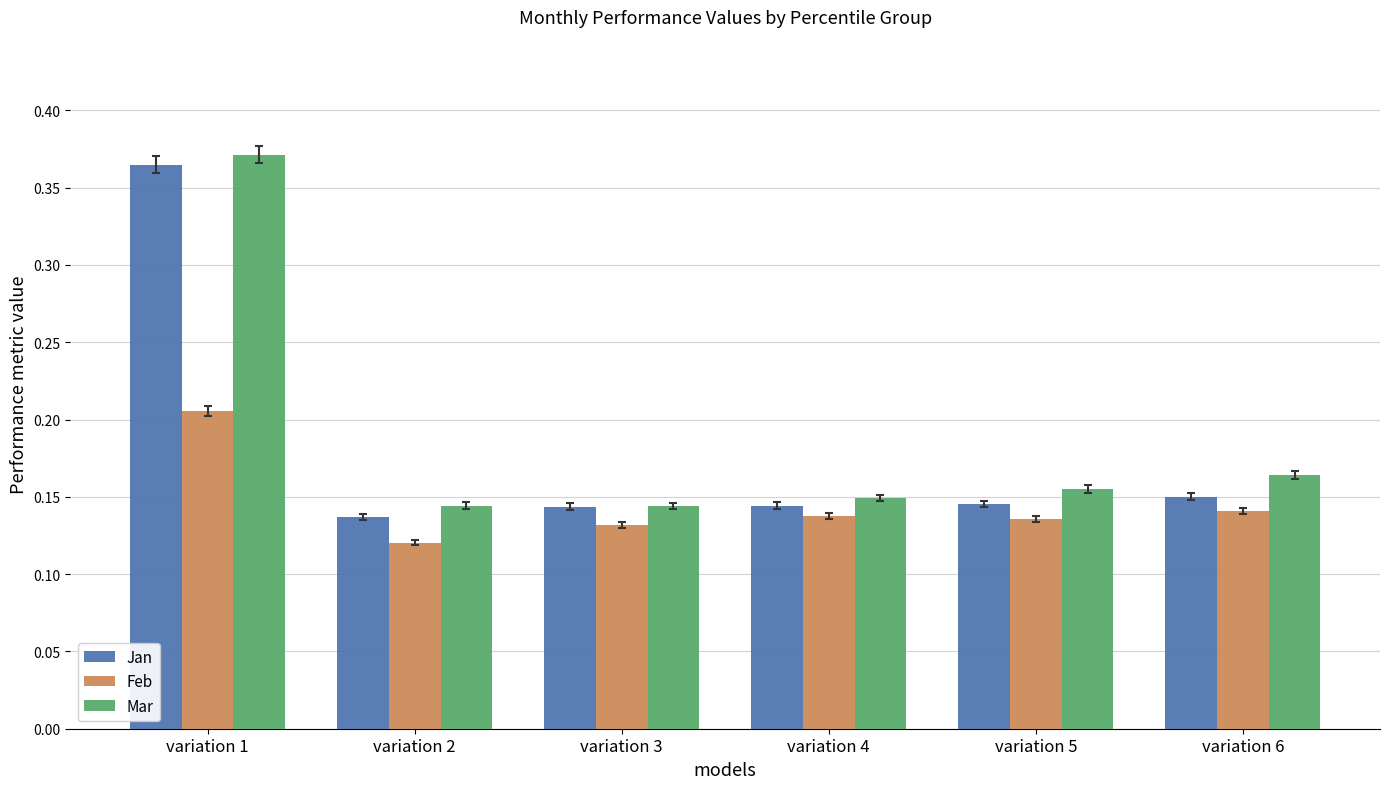

How many Mar values are between 0 and 1?

6